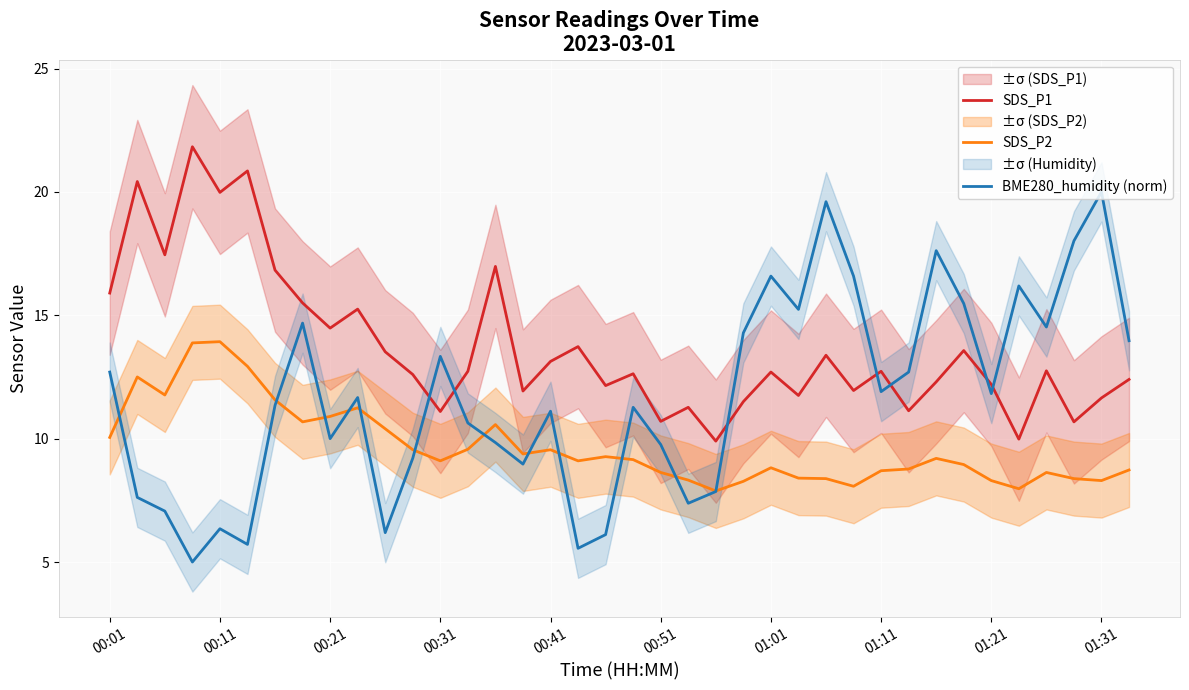

Where is SDS_P2 nearest to the value 10?

00:01